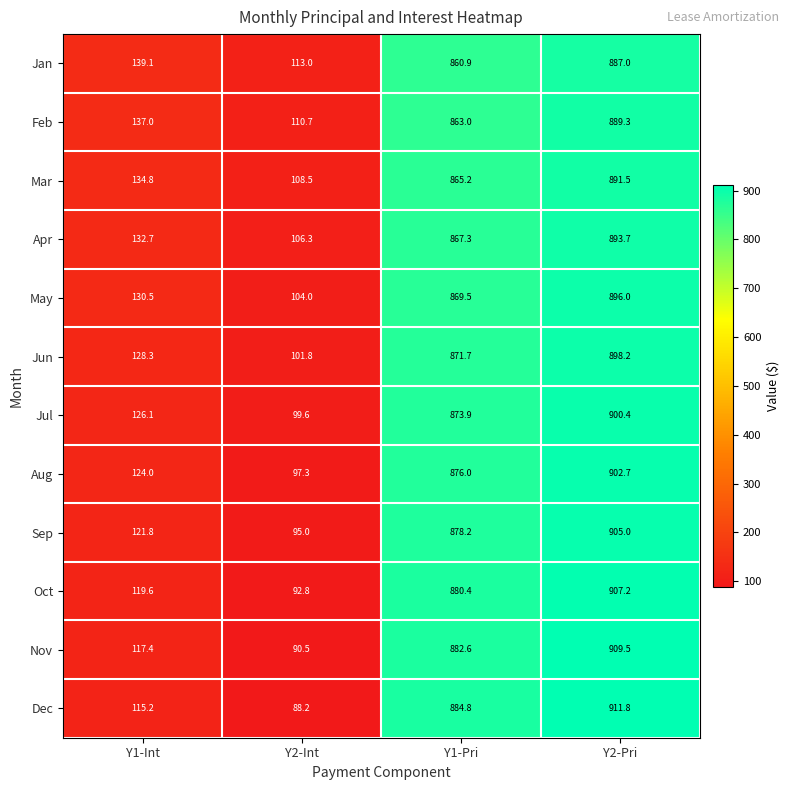

Rank the series by their maximum value, from highest to lowest.

Dec, Nov, Oct, Sep, Aug, Jul, Jun, May, Apr, Mar, Feb, Jan